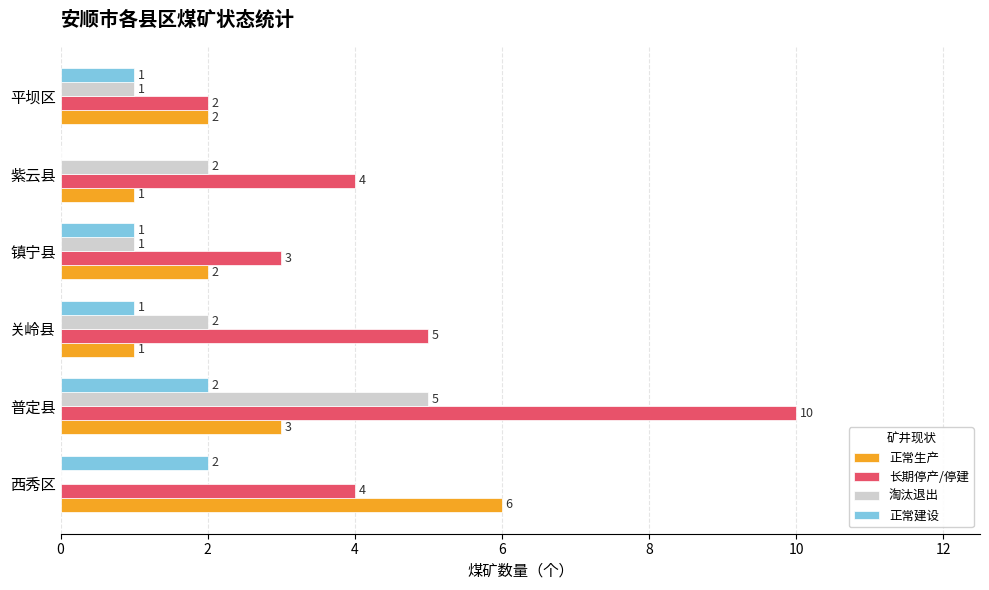

The value of 正常生产 at 普定县 is 3. True or false?

True